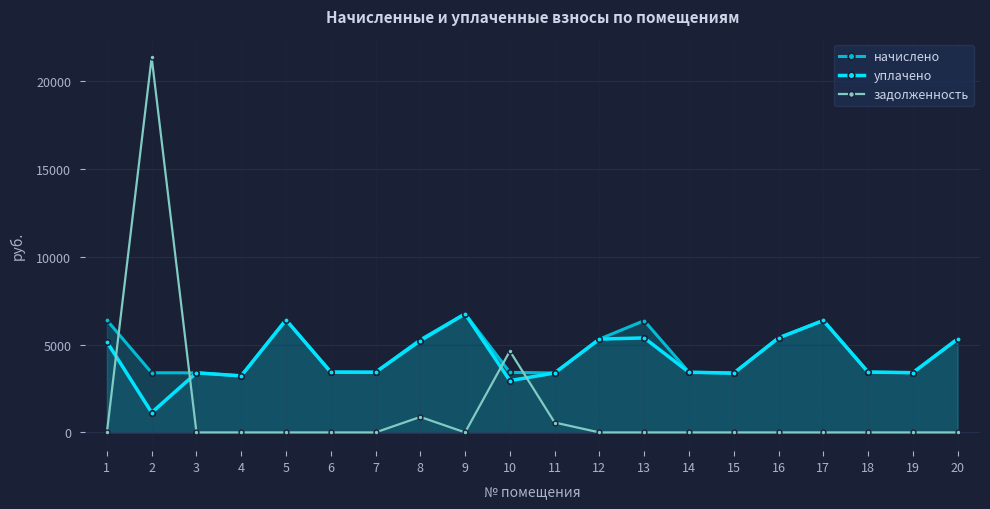

At how many categories does at least one series exceed 12442?

1